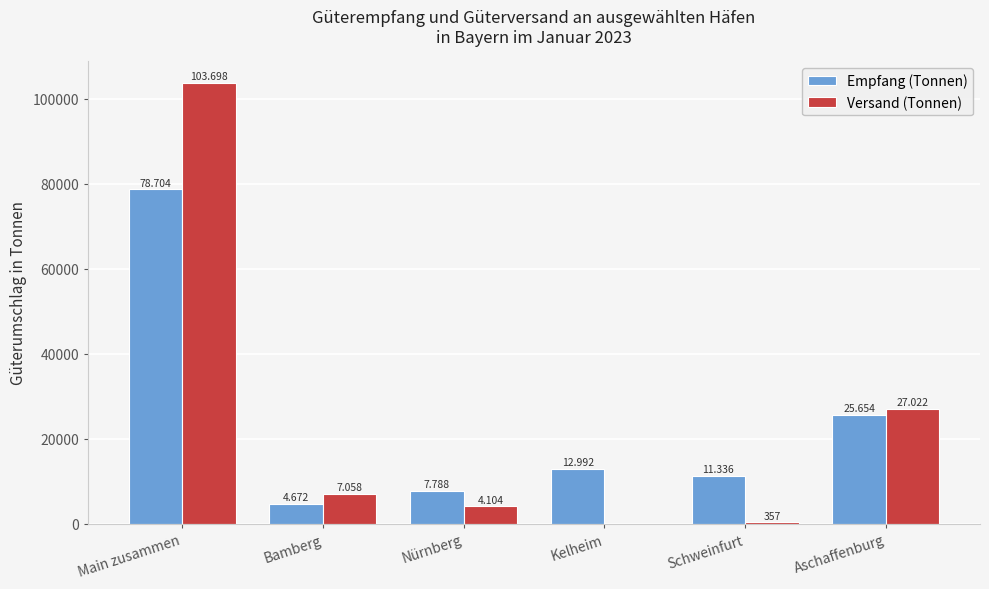

Reading left to right, extract all data points from this chart.

Empfang (Tonnen): 78704	4672	7788	12992	11336	25654
Versand (Tonnen): 103698	7058	4104	0	357	27022